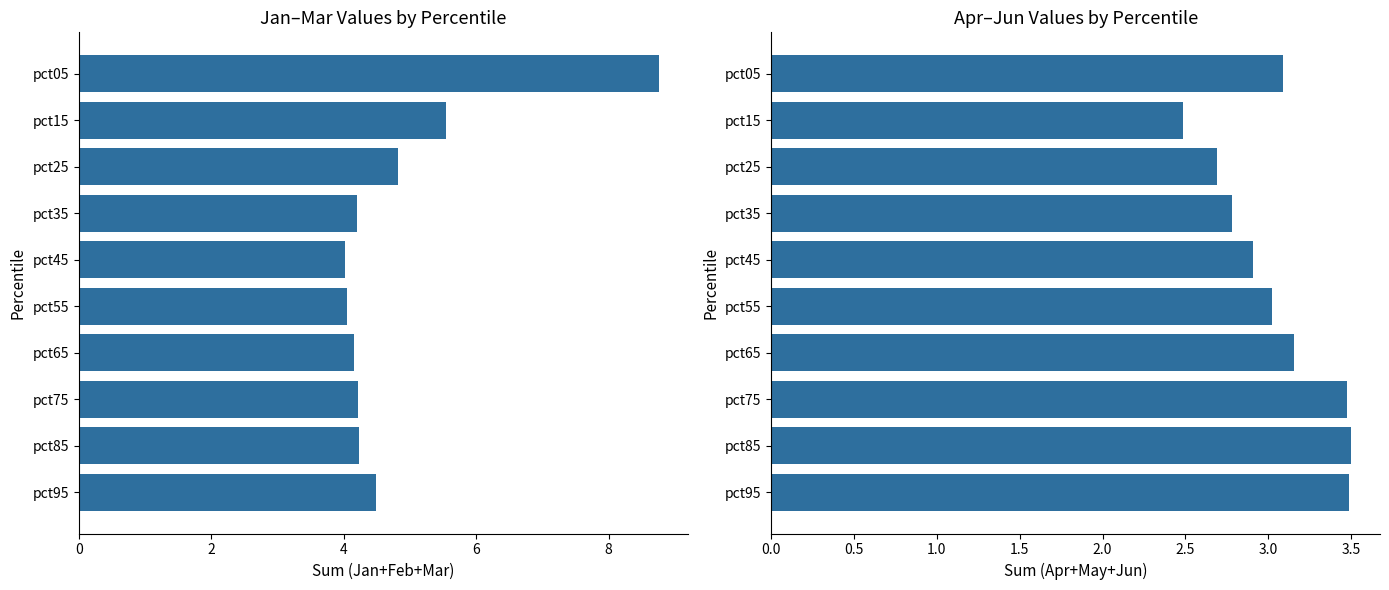

What is the difference between the maximum and minimum values in the Apr+May+Jun series?

1.0